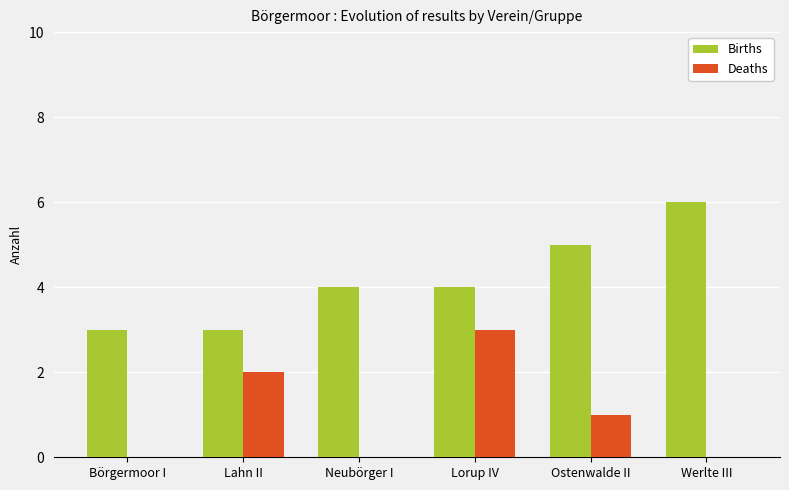

Does the chart contain stacked bars?

No